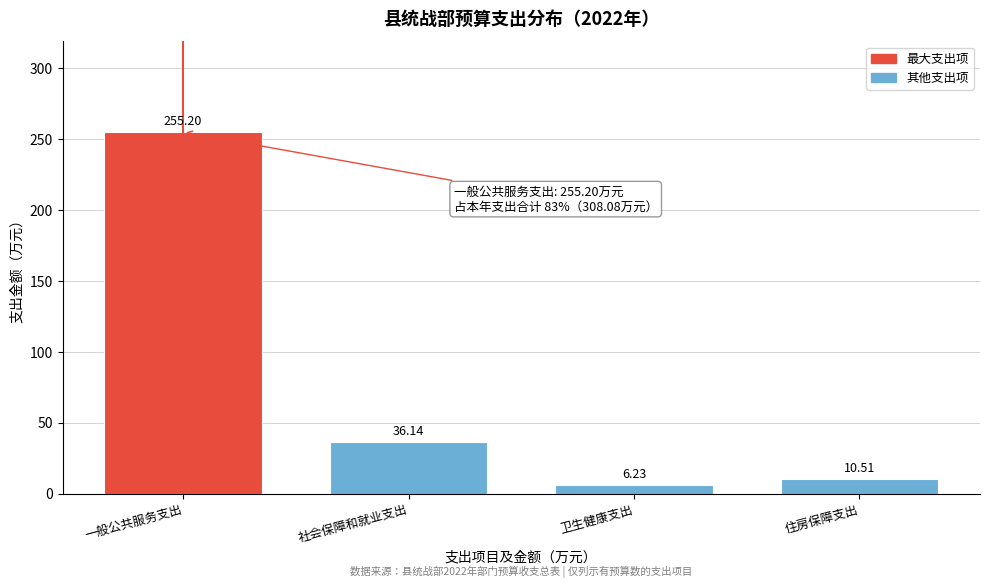

Rank the categories by value from lowest to highest.

卫生健康支出, 住房保障支出, 社会保障和就业支出, 一般公共服务支出